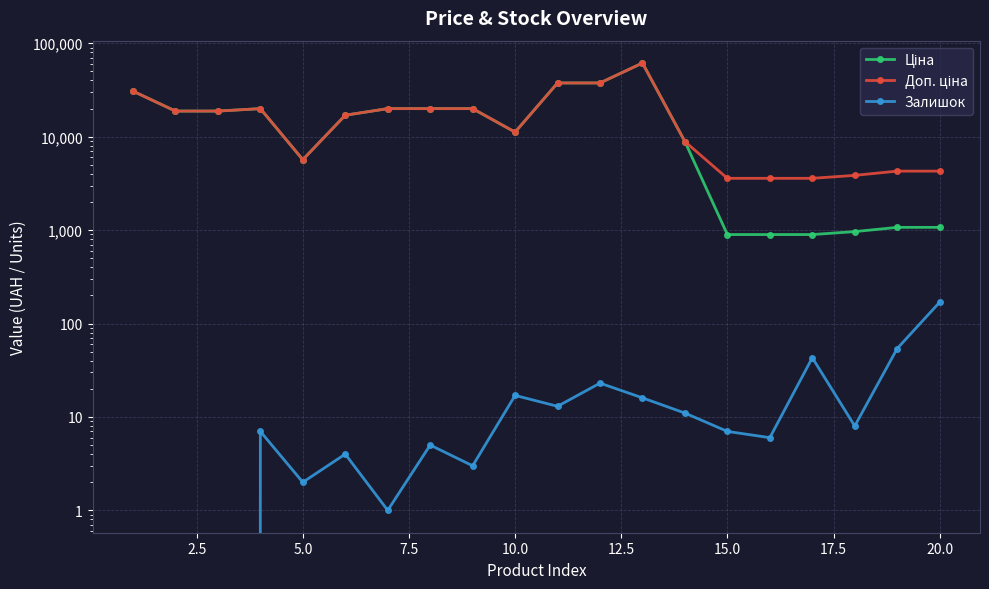

What is the difference between the Залишок values at 2.5 and 14?

7.0